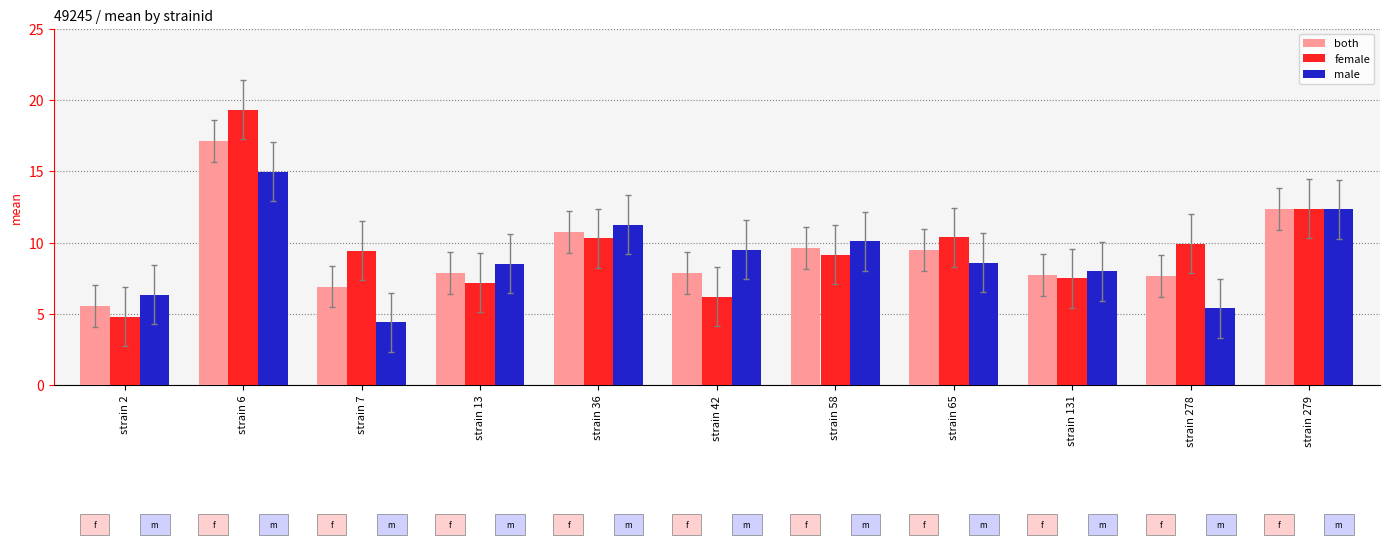

What is the sum of all male values?

99.4